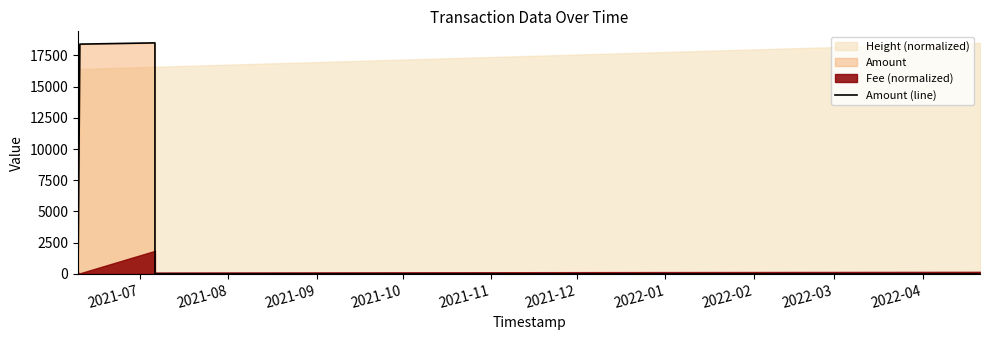

How many values are above zero?

5